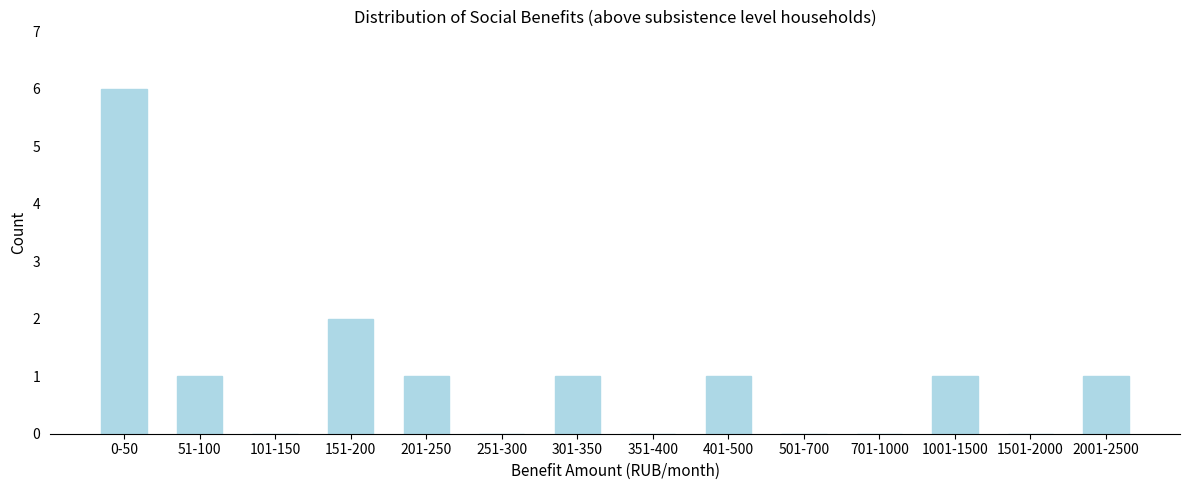

Reading left to right, what are all the values shown in this chart?

0-50=6	51-100=1	101-150=0	151-200=2	201-250=1	251-300=0	301-350=1	351-400=0	401-500=1	501-700=0	701-1000=0	1001-1500=1	1501-2000=0	2001-2500=1